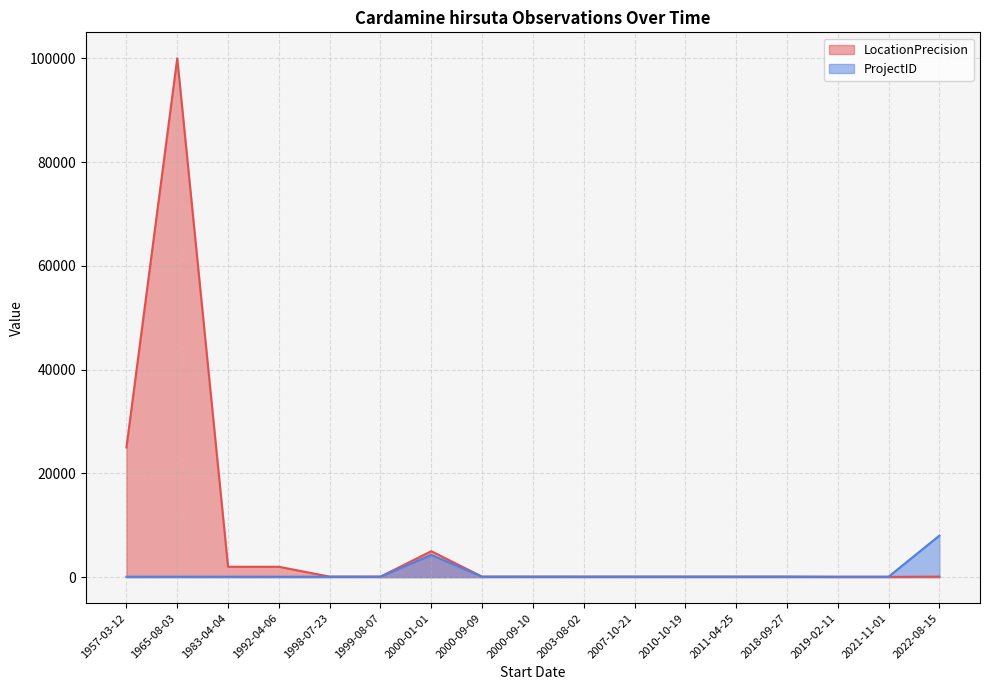

At which label is LocationPrecision closest to 50025?

1957-03-12